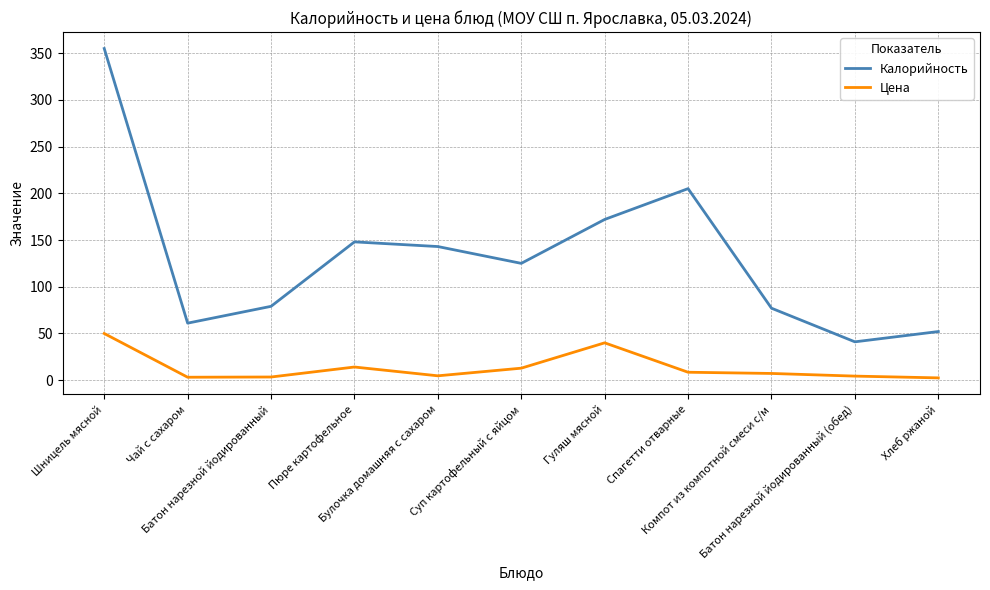

What is the highest value of the Калорийность series?

355.0